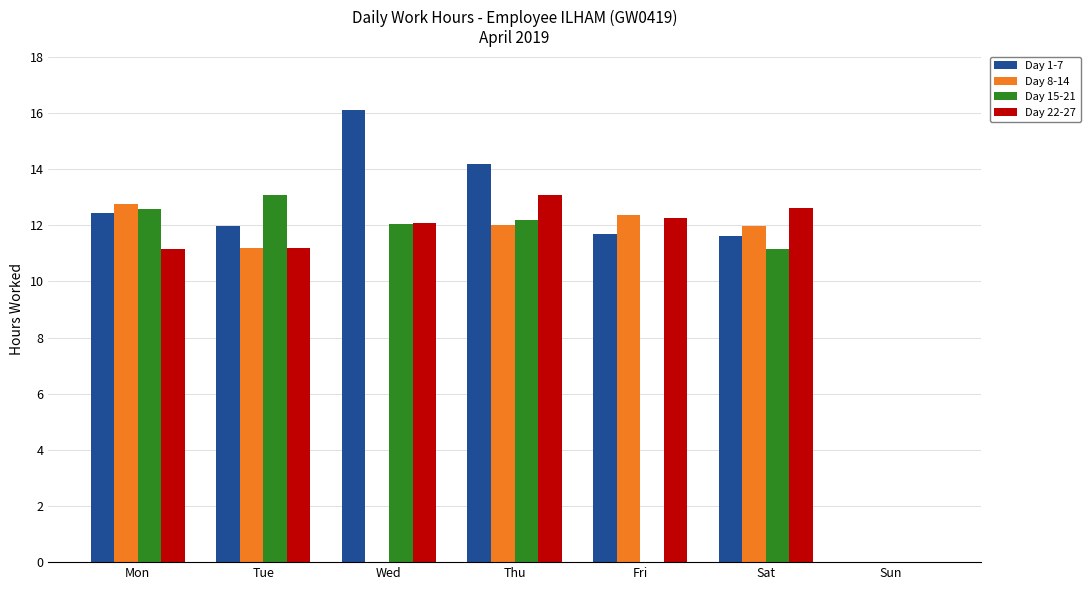

How many values in the Day 1-7 series exceed 11?

6